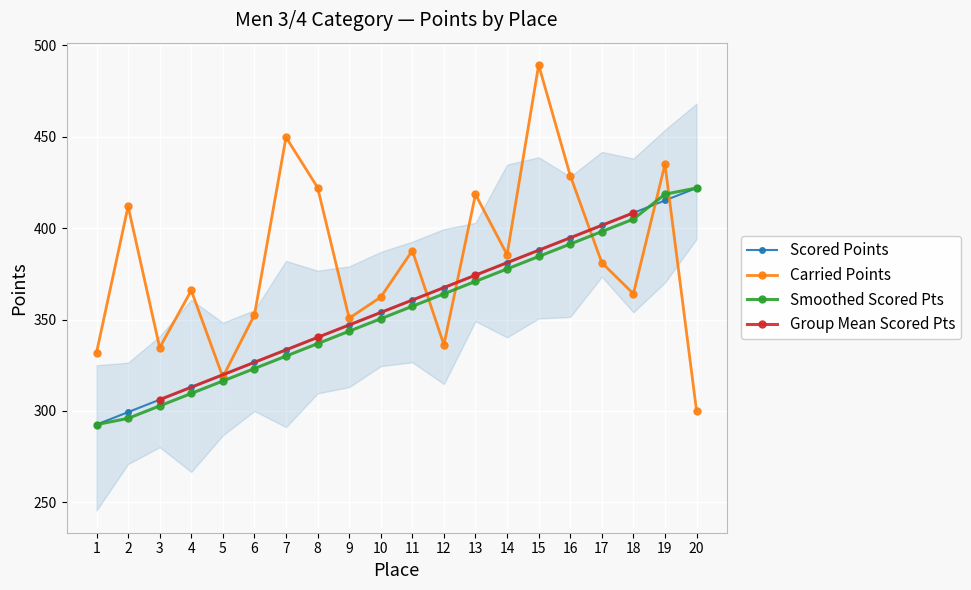

What is the maximum value for Scored Points?

422.0